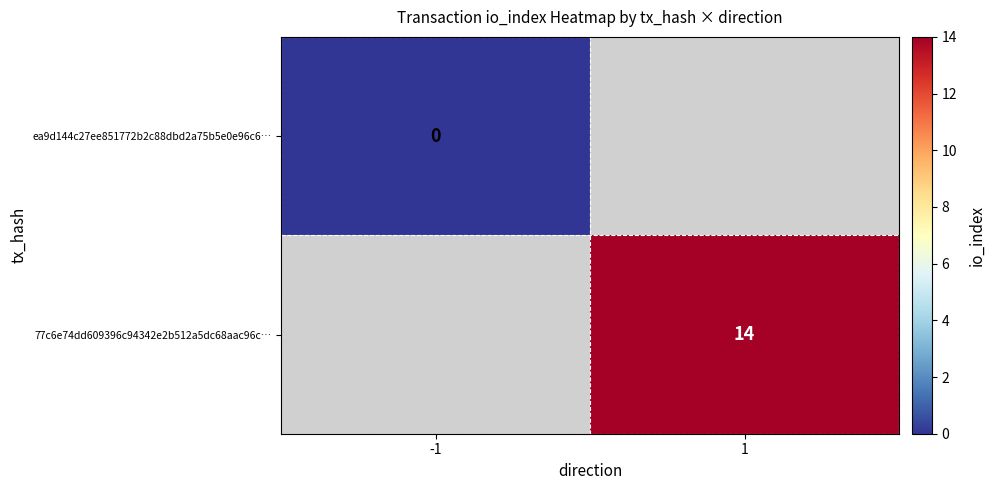

The 77c6e74dd609396c94342e2b512a5dc68aac96c… series shows 14 at 1. True or false?

True